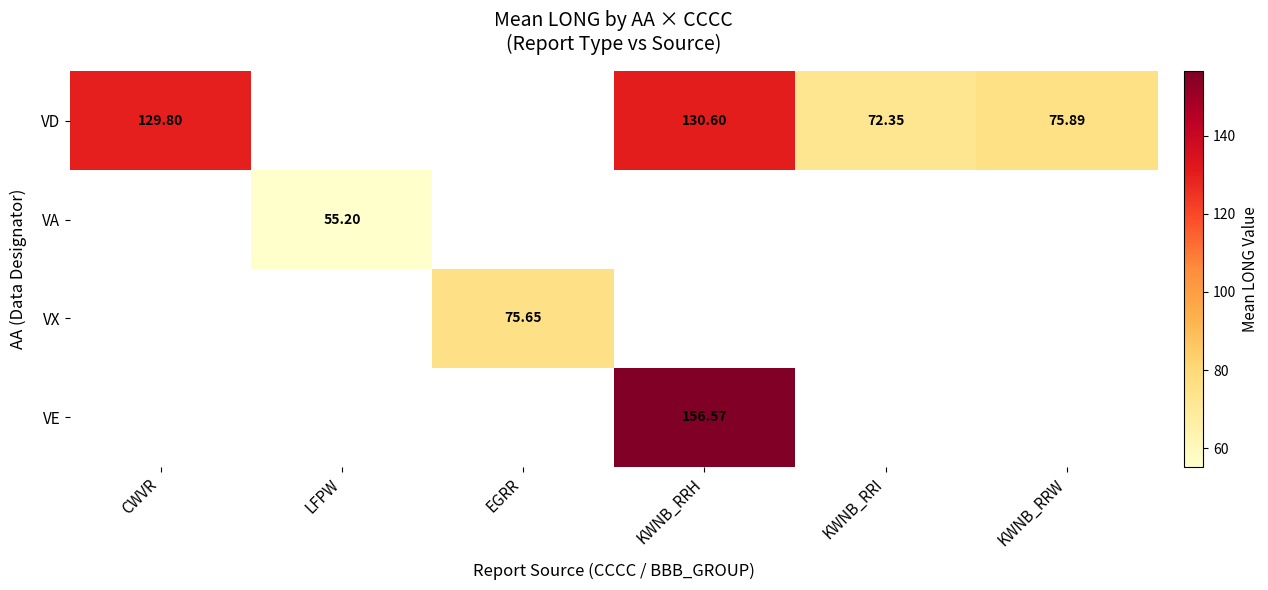

How many values in the VE series exceed 156?

1